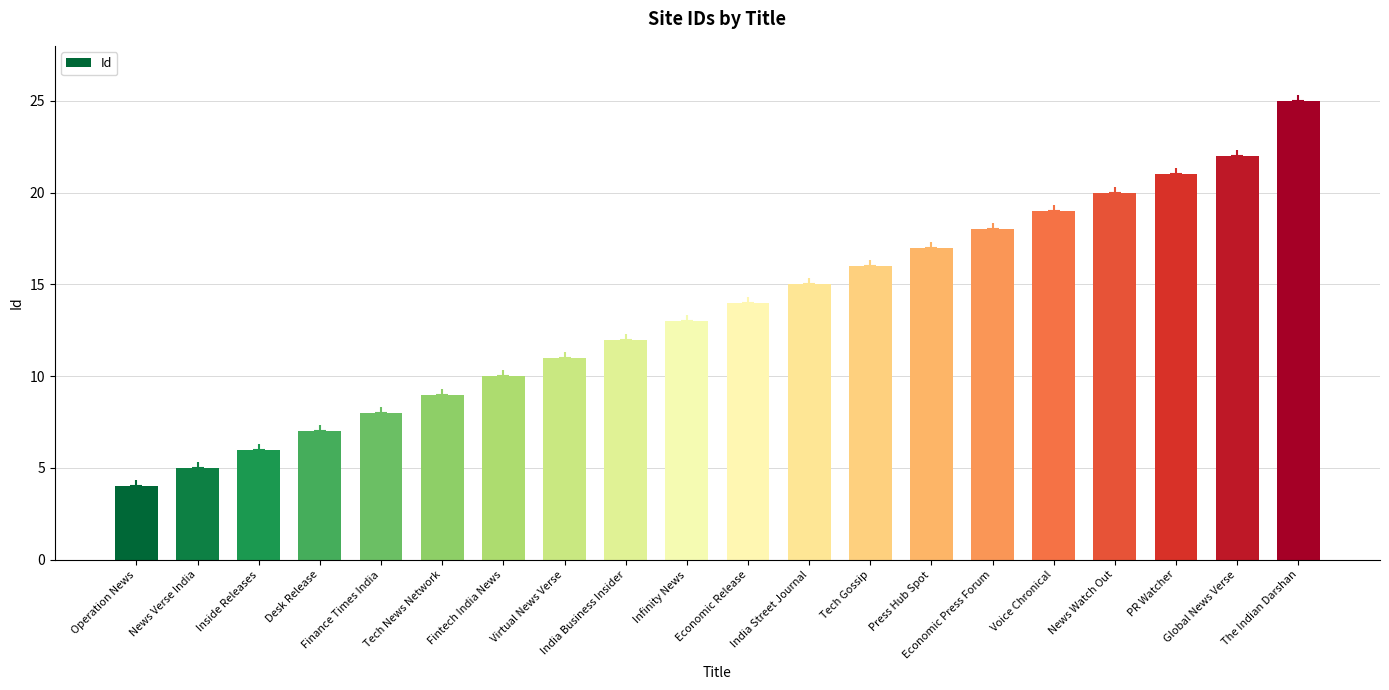

Reading left to right, list all the values displayed in this chart.

Operation News=4	News Verse India=5	Inside Releases=6	Desk Release=7	Finance Times India=8	Tech News Network=9	Fintech India News=10	Virtual News Verse=11	India Business Insider=12	Infinity News=13	Economic Release=14	India Street Journal=15	Tech Gossip=16	Press Hub Spot=17	Economic Press Forum=18	Voice Chronical=19	News Watch Out=20	PR Watcher=21	Global News Verse=22	The Indian Darshan=25